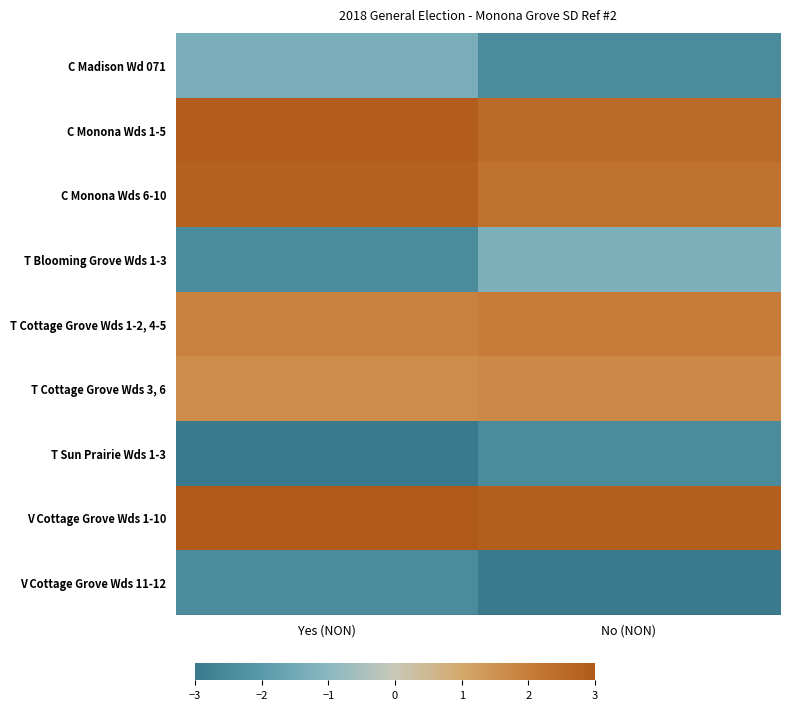

Reading left to right, what are all the values shown in this chart?

C Madison Wd 071: Yes (NON)=-1.4	No (NON)=-2.5
C Monona Wds 1-5: Yes (NON)=2.9	No (NON)=2.5
C Monona Wds 6-10: Yes (NON)=2.8	No (NON)=2.3
T Blooming Grove Wds 1-3: Yes (NON)=-2.5	No (NON)=-1.3
T Cottage Grove Wds 1-2, 4-5: Yes (NON)=1.9	No (NON)=2.0
T Cottage Grove Wds 3, 6: Yes (NON)=1.6	No (NON)=1.7
T Sun Prairie Wds 1-3: Yes (NON)=-3.0	No (NON)=-2.5
V Cottage Grove Wds 1-10: Yes (NON)=3.0	No (NON)=2.8
V Cottage Grove Wds 11-12: Yes (NON)=-2.5	No (NON)=-3.0